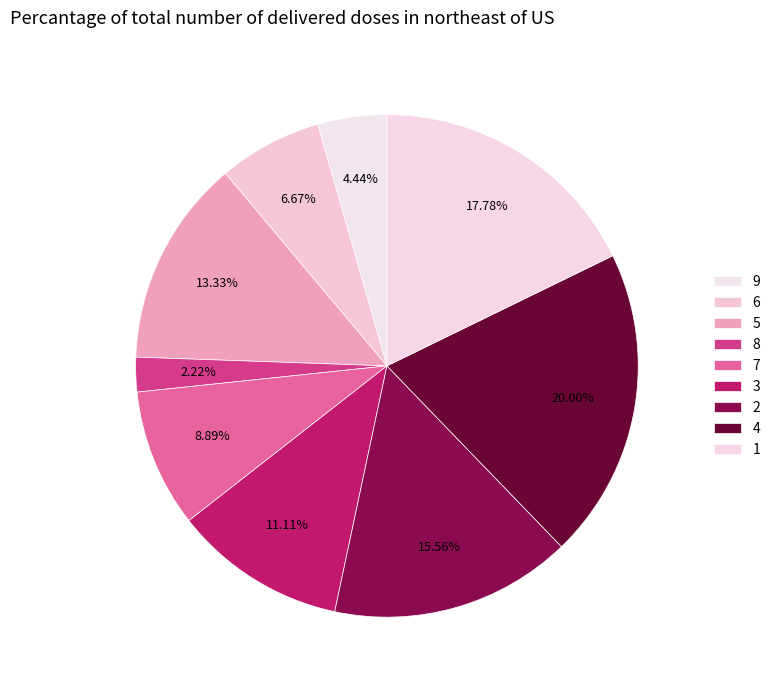

How many segments does this pie chart have?

9